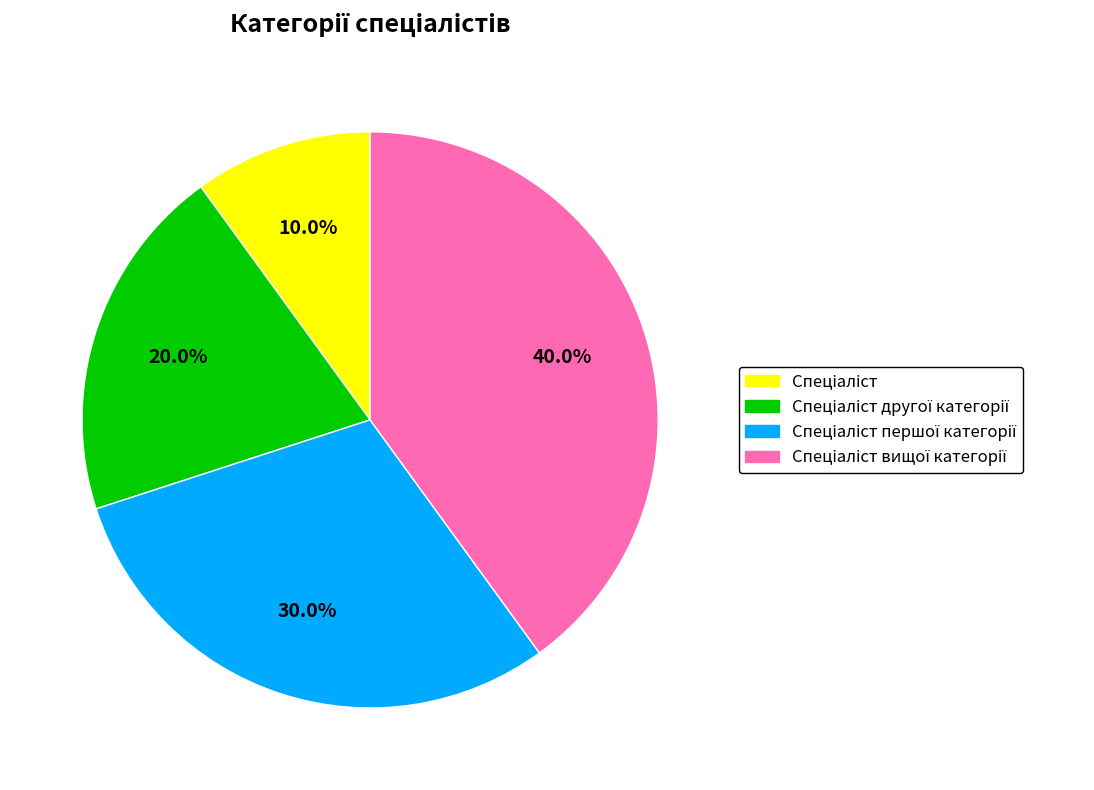

Is there a majority slice in this chart?

No